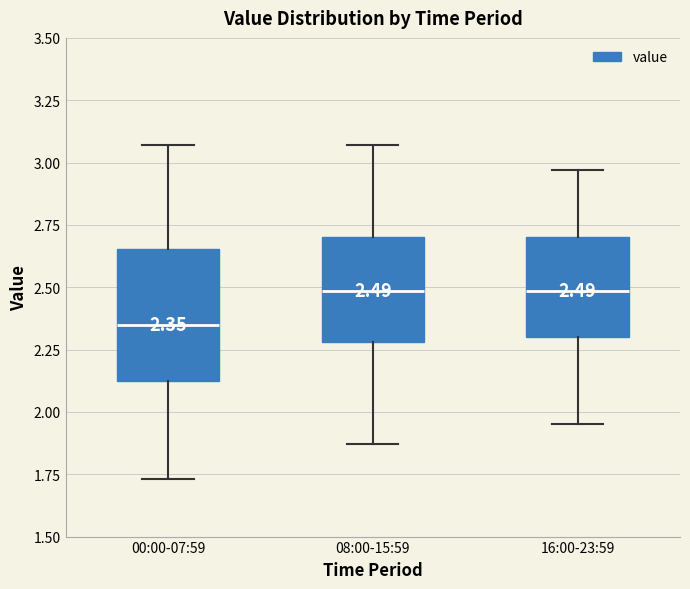

Comparing the boxes themselves (not the whiskers), which one is the tallest?

00:00-07:59